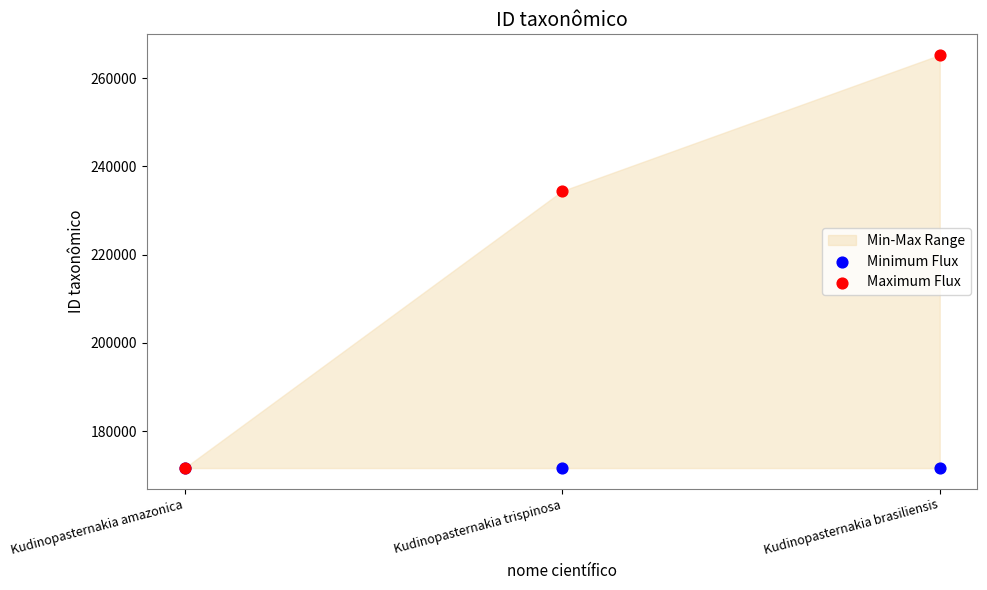

Across all series, what Y value is closest to 218439?

234420